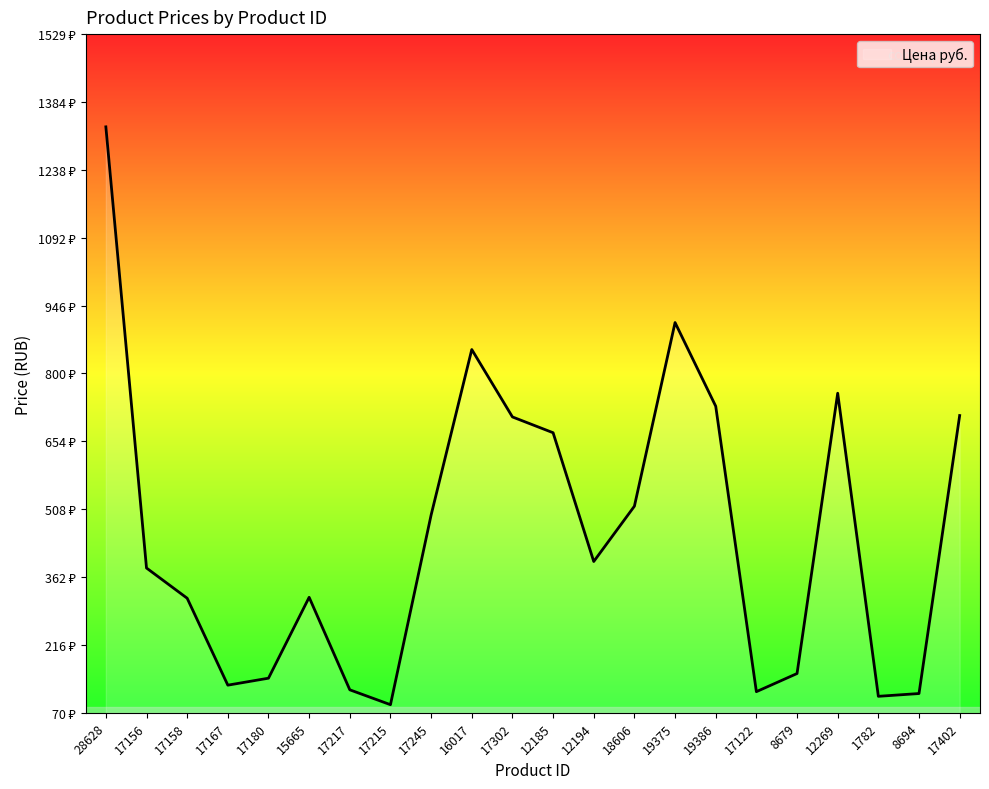

What is the maximum value shown in the chart?

1330